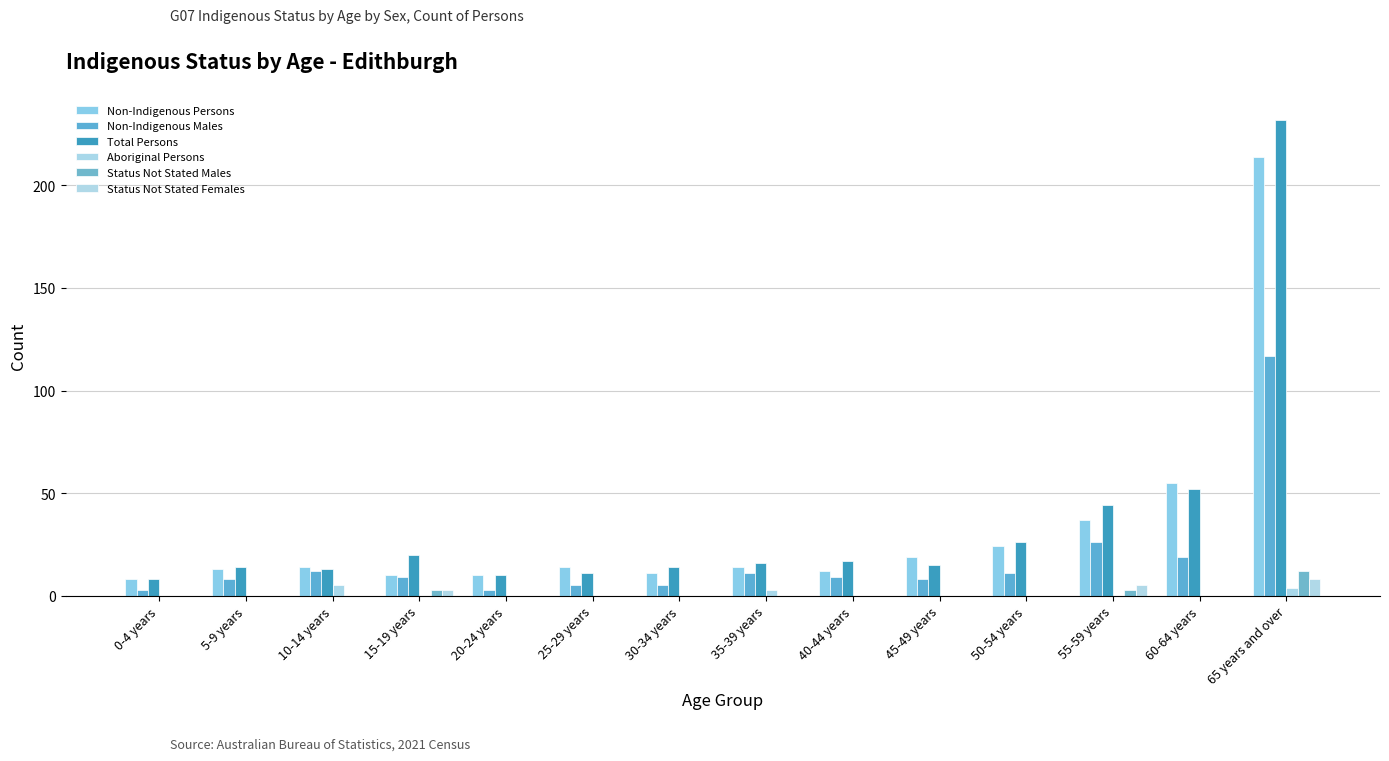

Are the bars grouped side by side (vs. stacked)?

Yes